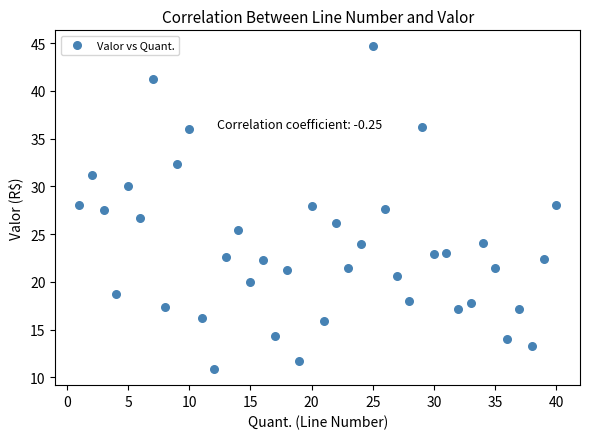

What is the range of X values (max minus min)?

39.0